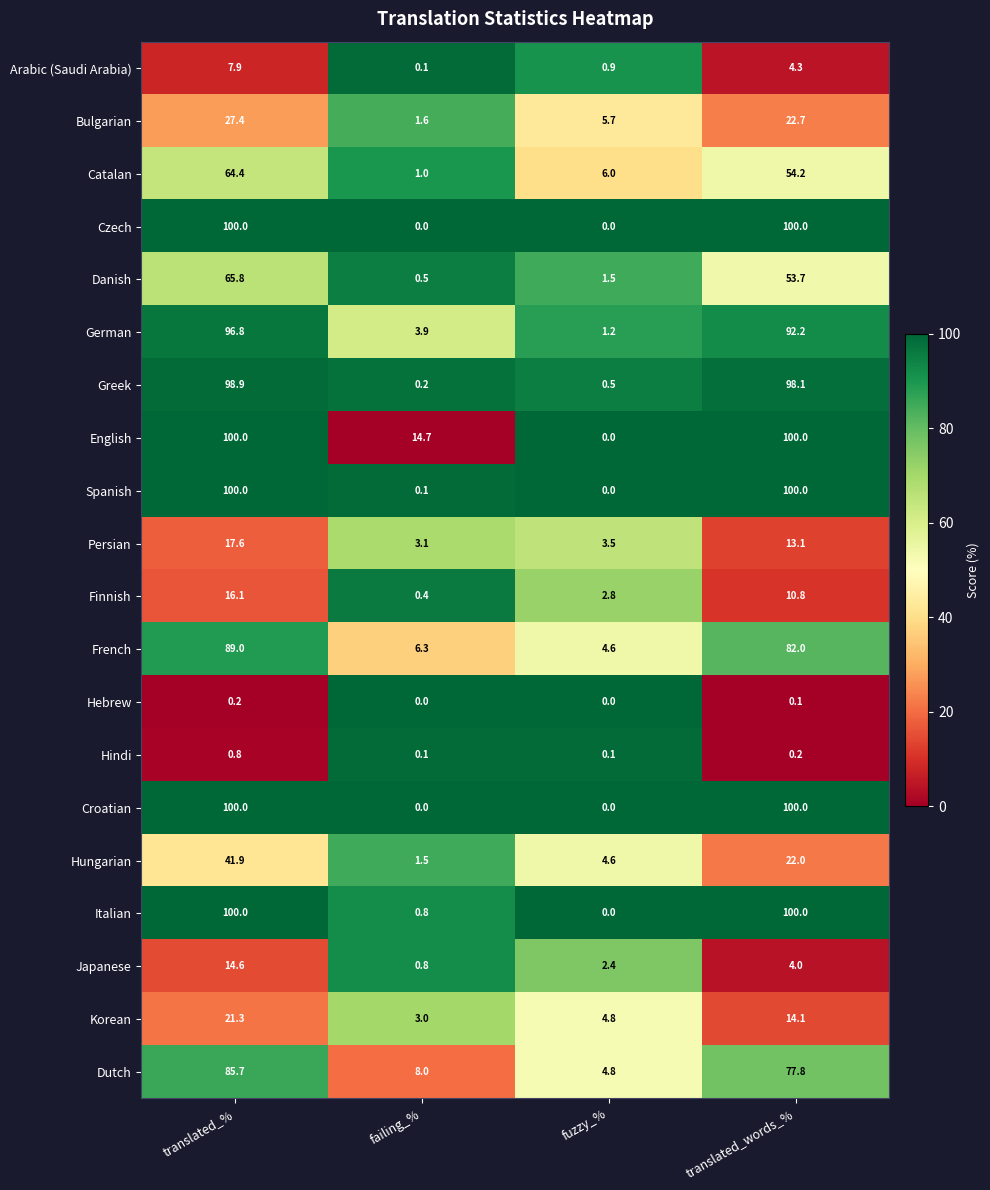

The German series shows 96.8 at translated_%. True or false?

True